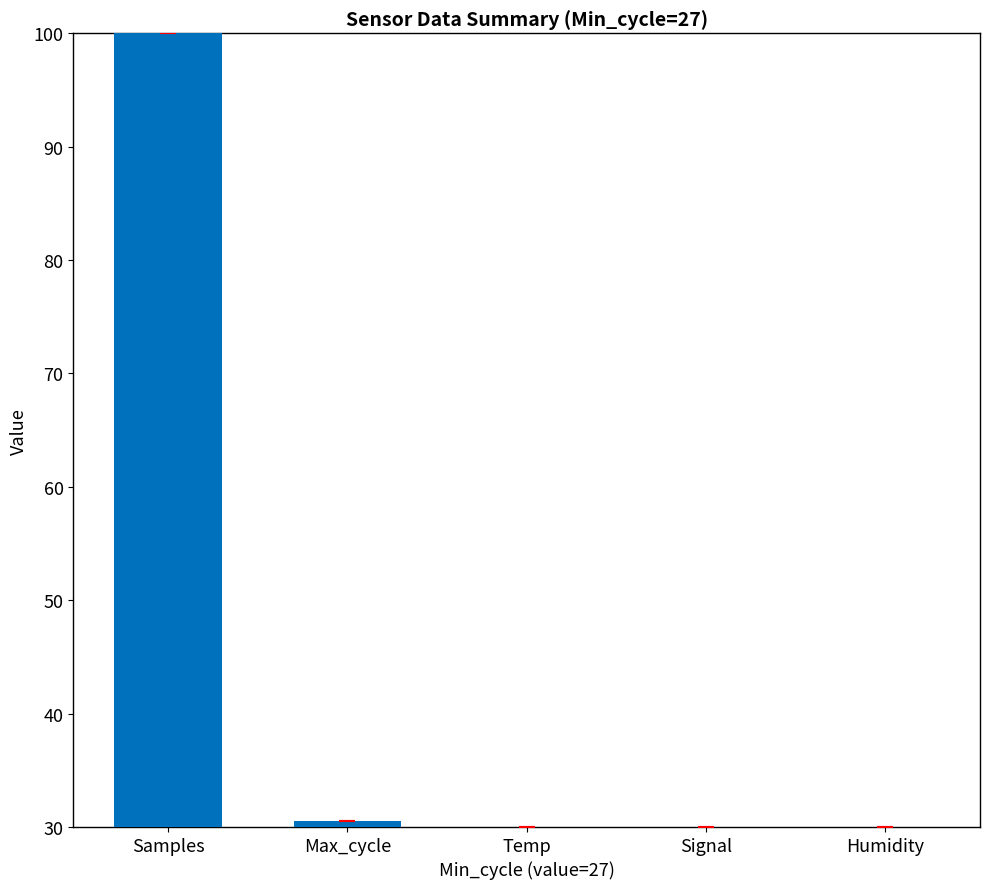

What position from the left is Signal?

4